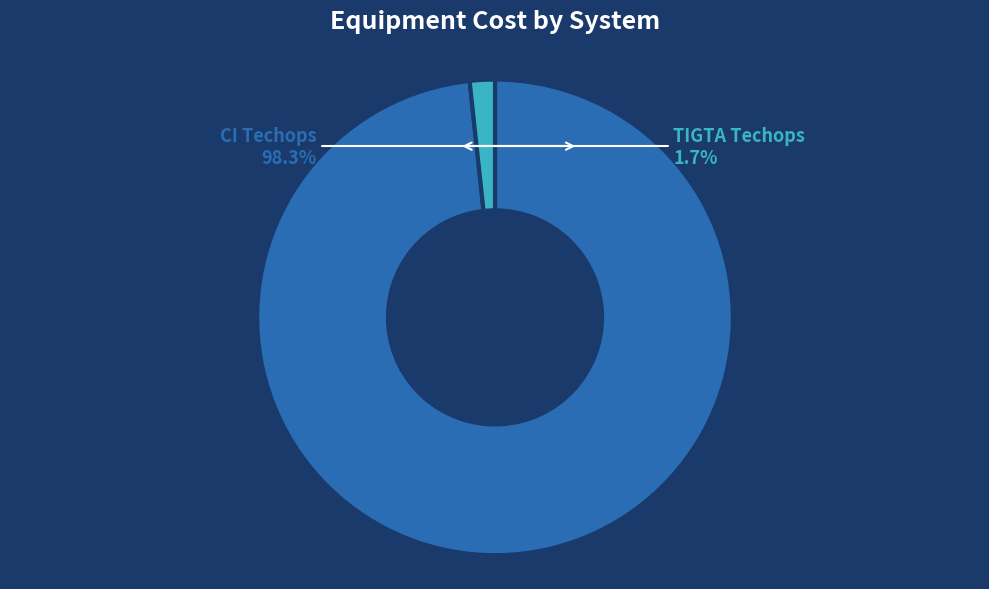

What is the total percentage of TIGTA Techops and CI Techops?

100.0%